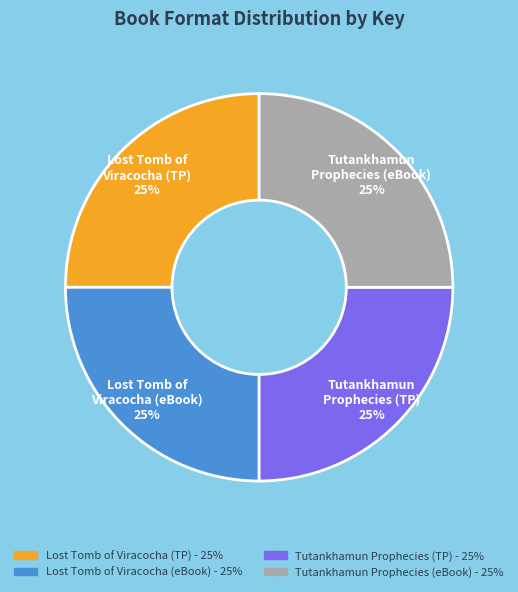

Is there a majority slice in this chart?

No